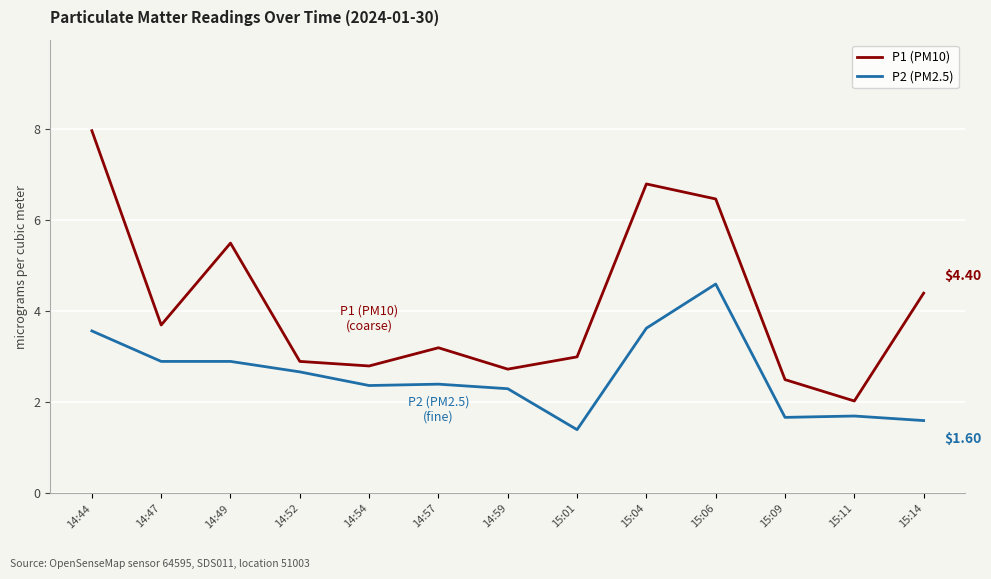

What is the sum of all P2 (PM2.5) values?

33.7